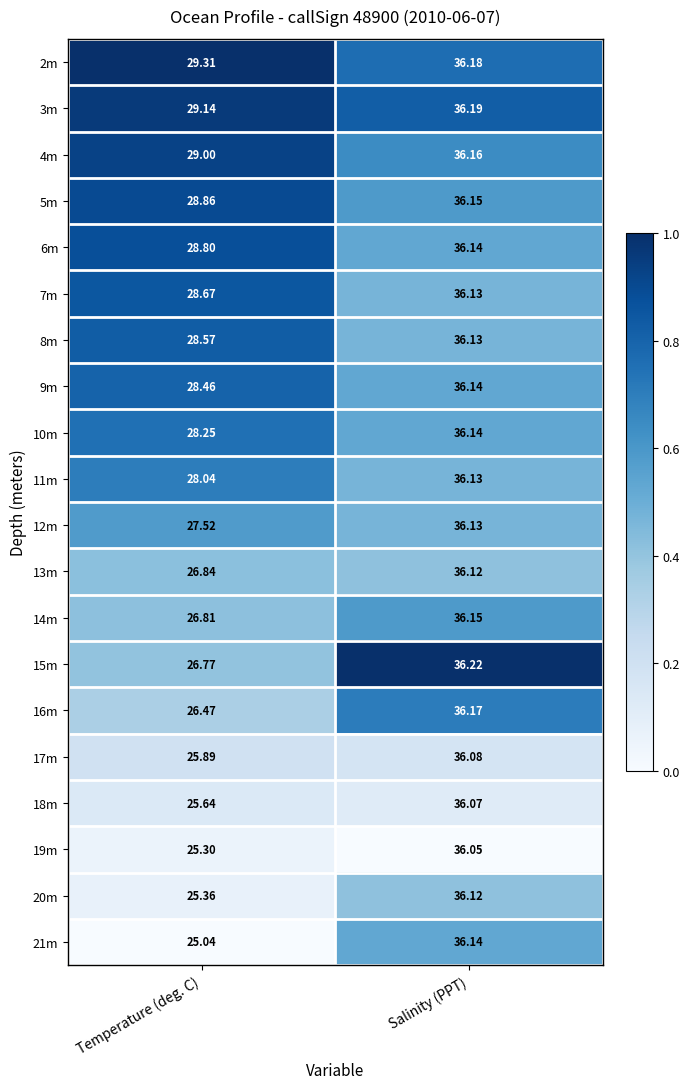

At which label is 11m closest to 32?

Temperature (deg. C)